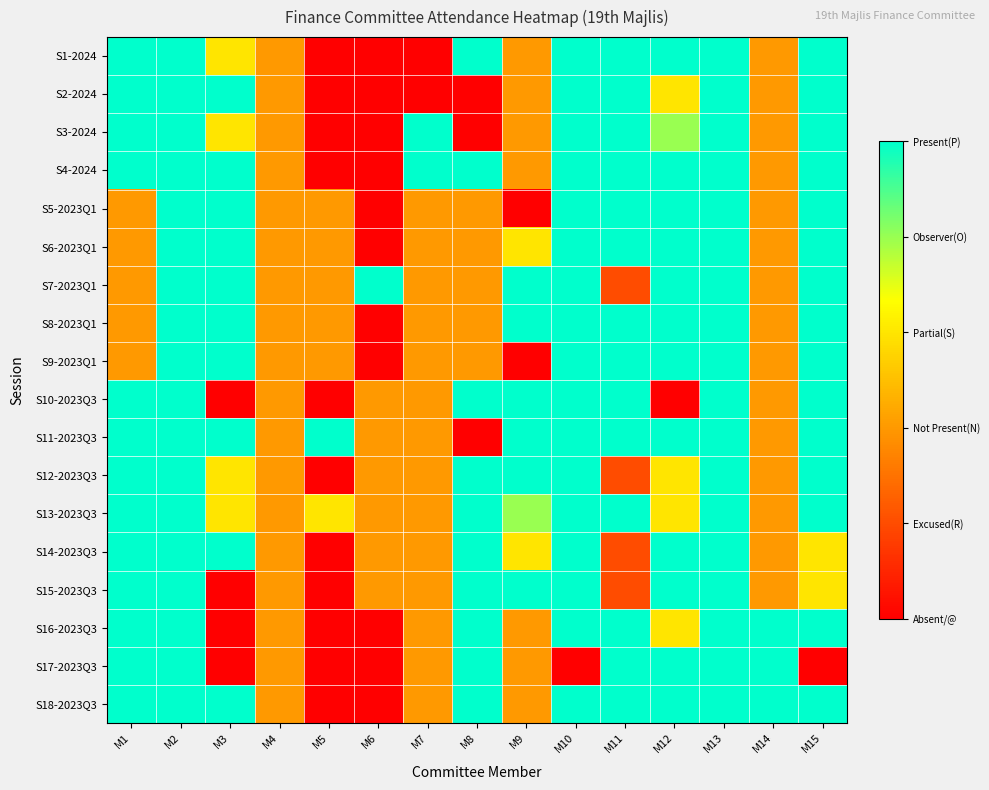

What is the spread (max minus min) of values at M9?

5